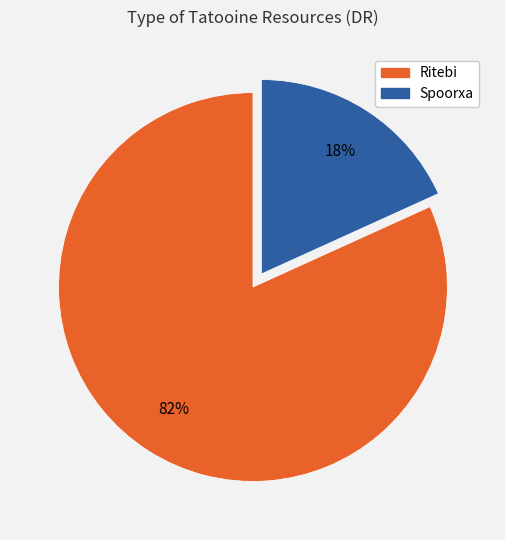

Does any single category account for the majority?

Yes